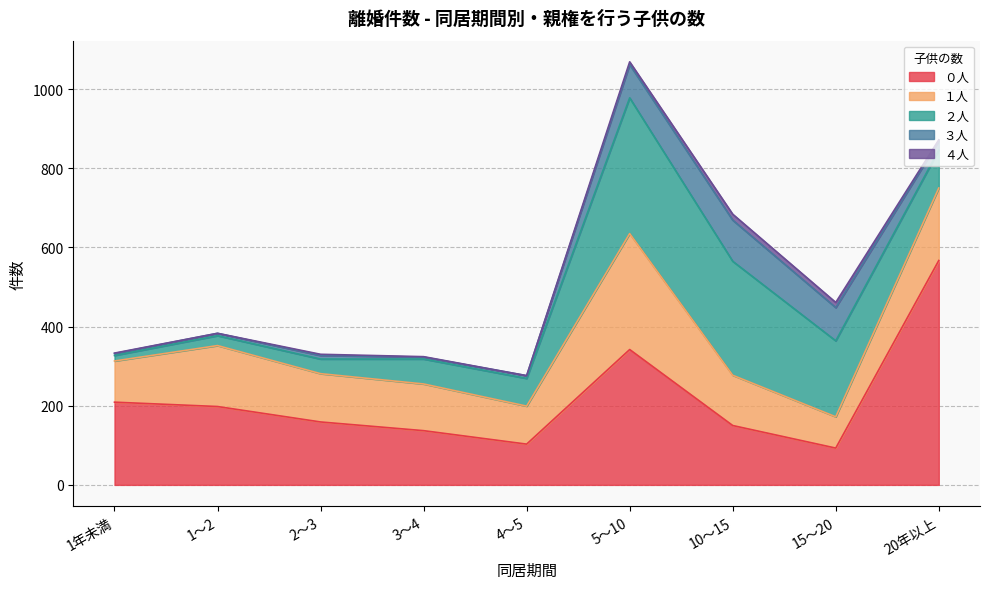

Which series has the largest range (max minus min)?

０人